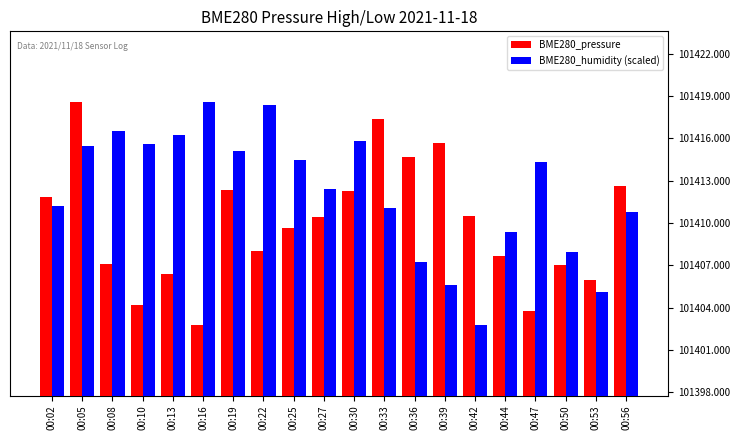

At which label does BME280_humidity (scaled) first exceed 101414?

00:05